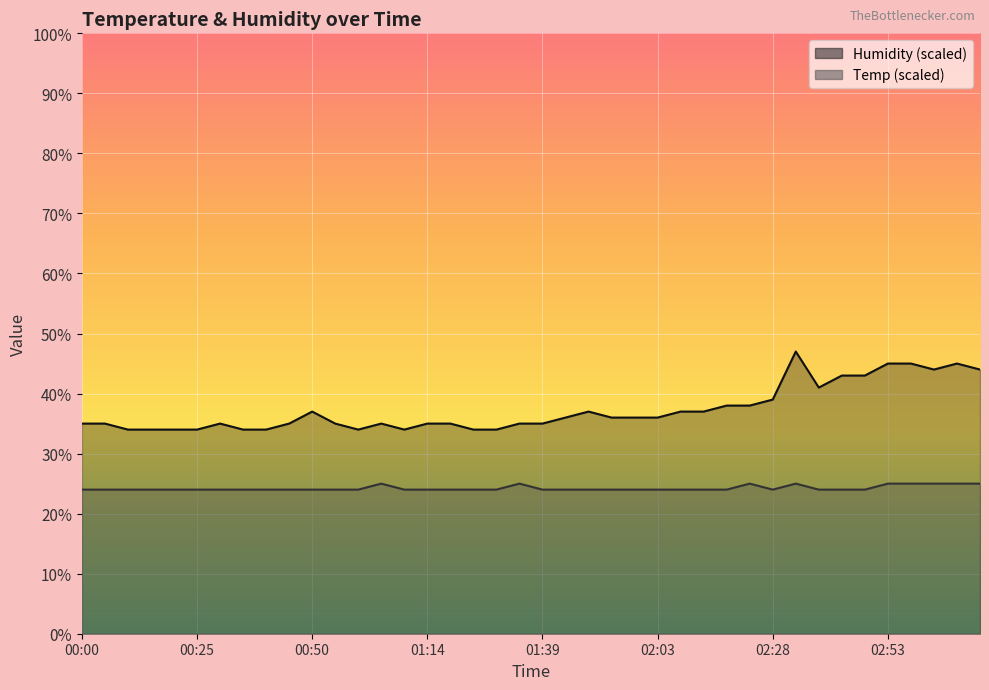

True or false: Humidity has more than 1 points higher than both neighbors.

True